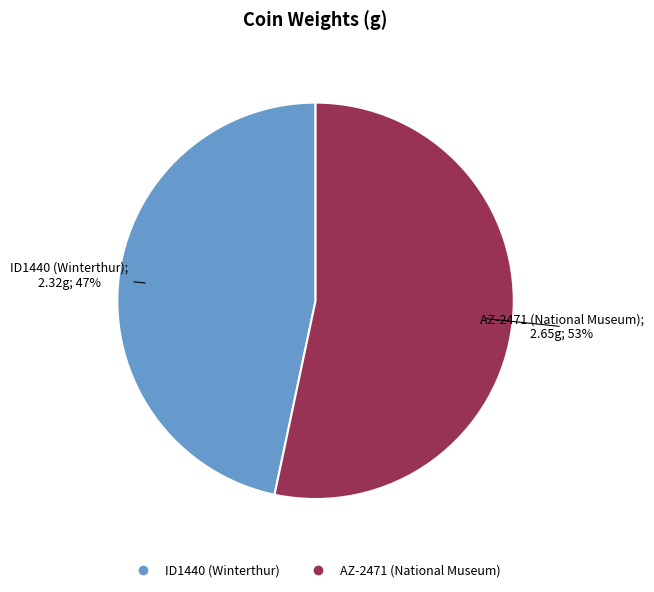

To the nearest percent, what percentage of the pie is ID1440 (Winterthur)?

47%